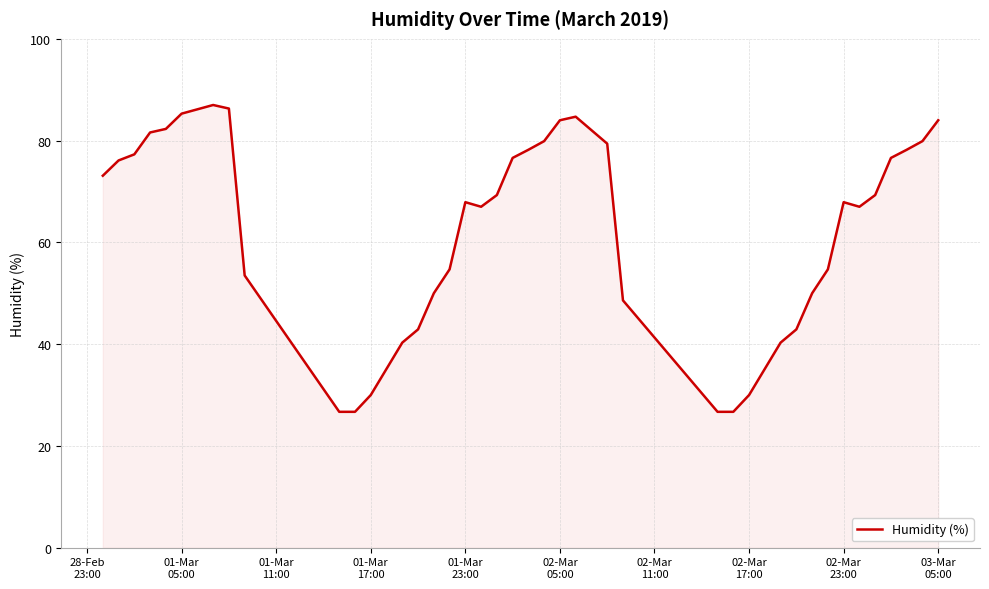

What is the difference between the maximum and minimum values?

60.3